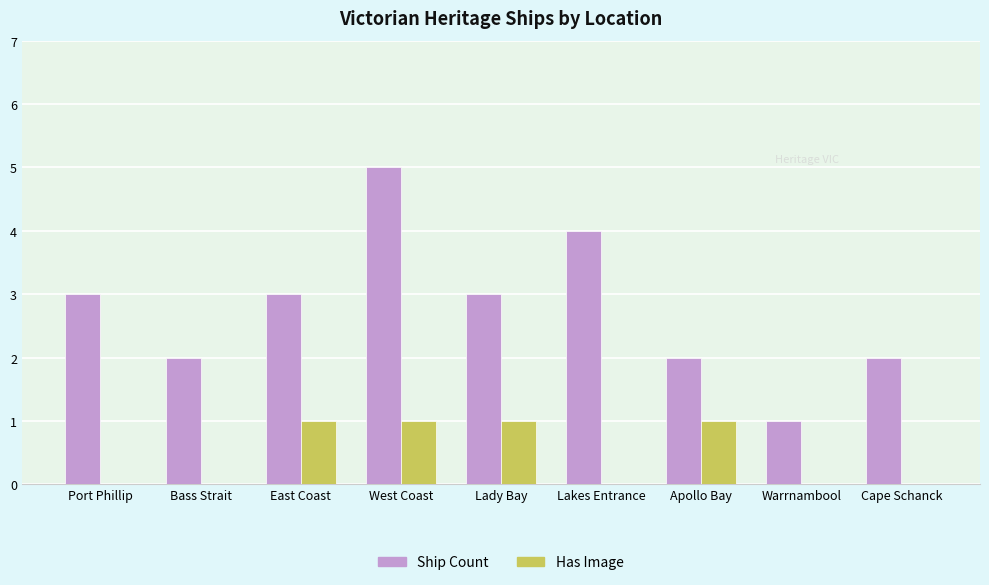

What is the sum of the Ship Count values at Lady Bay and Apollo Bay?

5